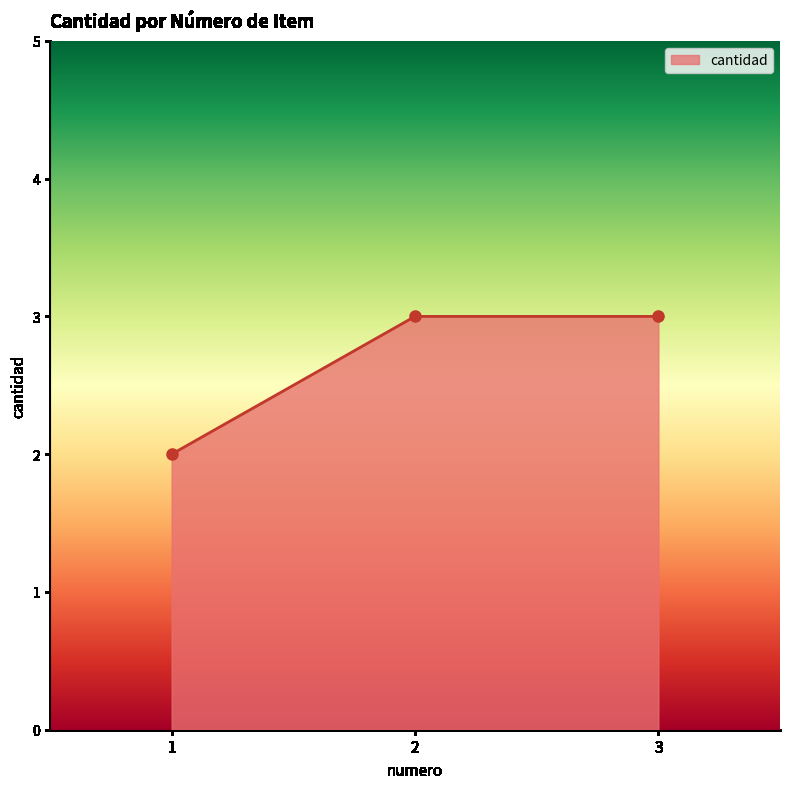

The chart shows a value of 2 at 1. True or false?

True